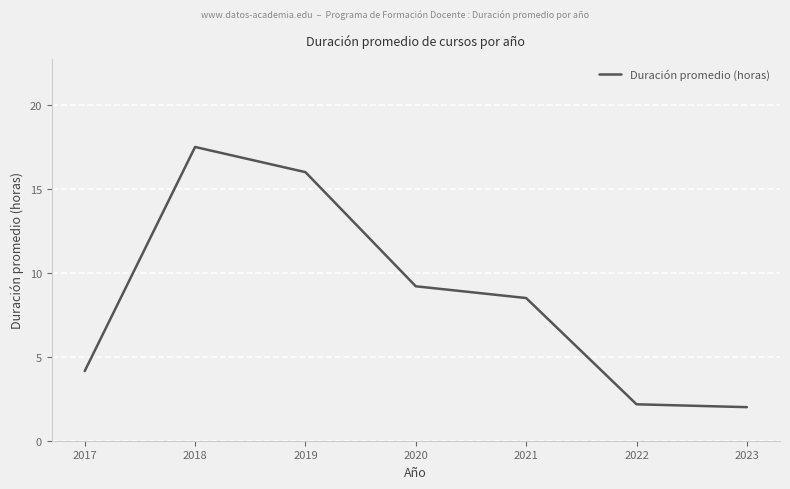

True or false: the data shows 17.5 at 2018.

True